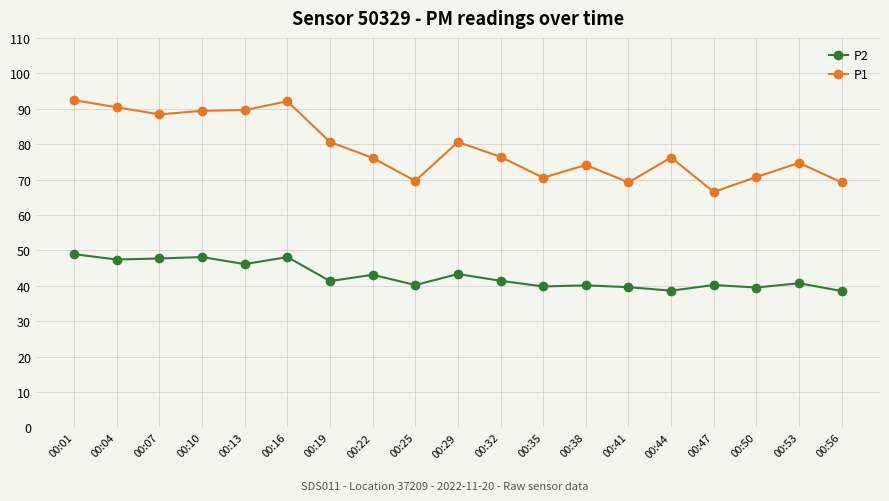

True or false: P1 and P2 intersect in this chart.

False